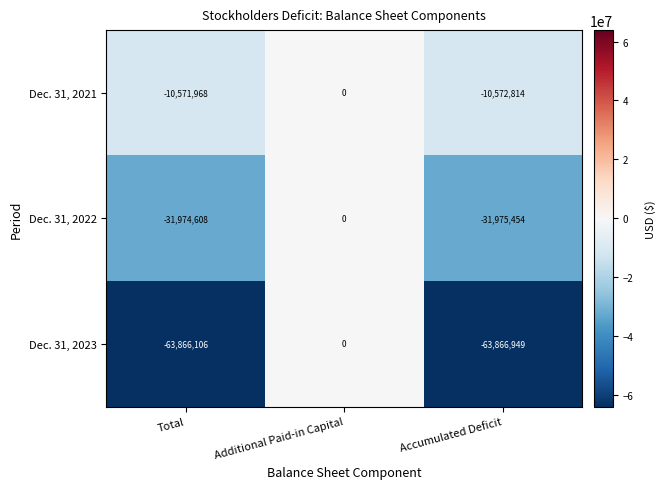

Reading right to left, extract all data points from this chart.

Dec. 31, 2021: Accumulated Deficit=-10572814	Additional Paid-in Capital=0	Total=-10571968
Dec. 31, 2022: Accumulated Deficit=-31975454	Additional Paid-in Capital=0	Total=-31974608
Dec. 31, 2023: Accumulated Deficit=-63866949	Additional Paid-in Capital=0	Total=-63866106